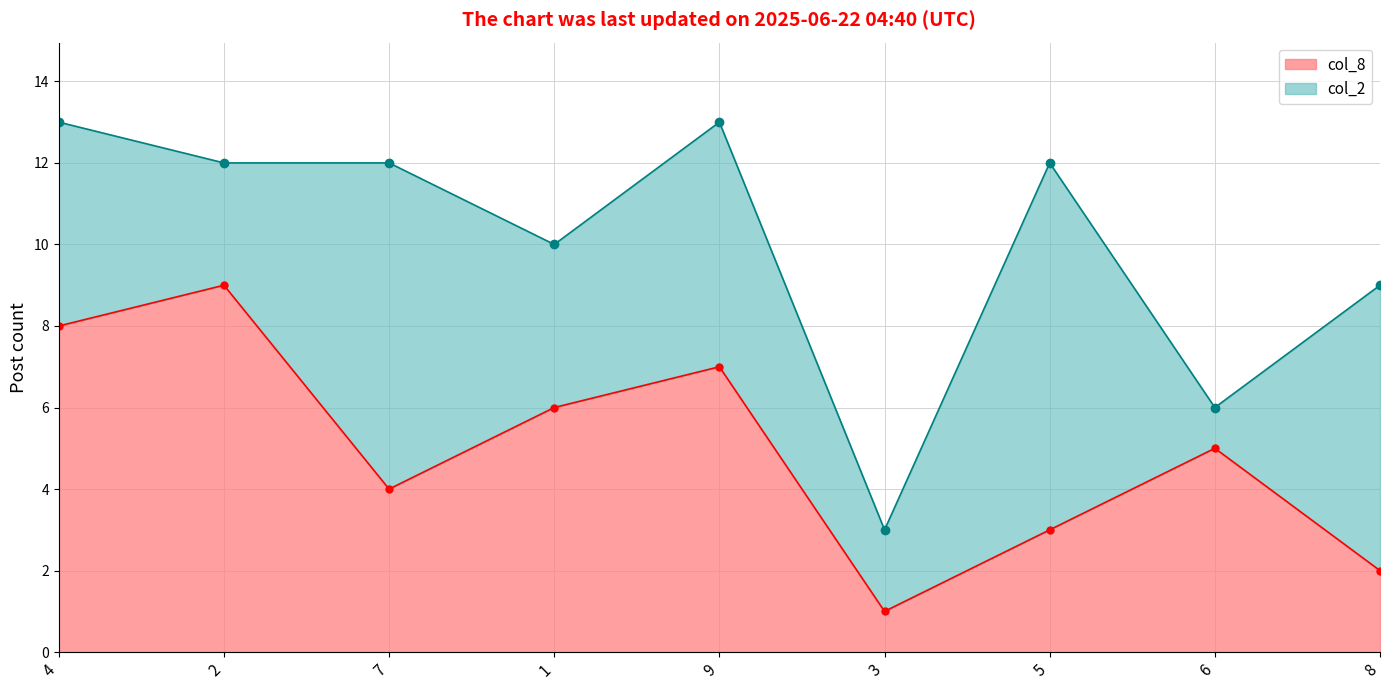

The value of col_8 at 1 is 6. True or false?

True